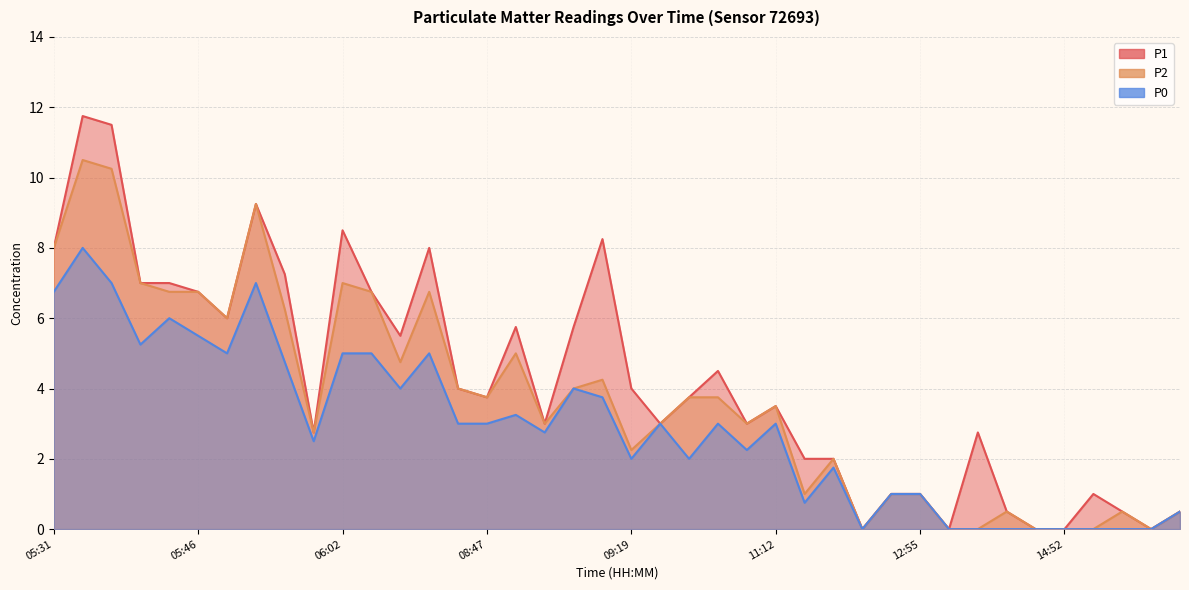

How many categories are shown in the chart?

40